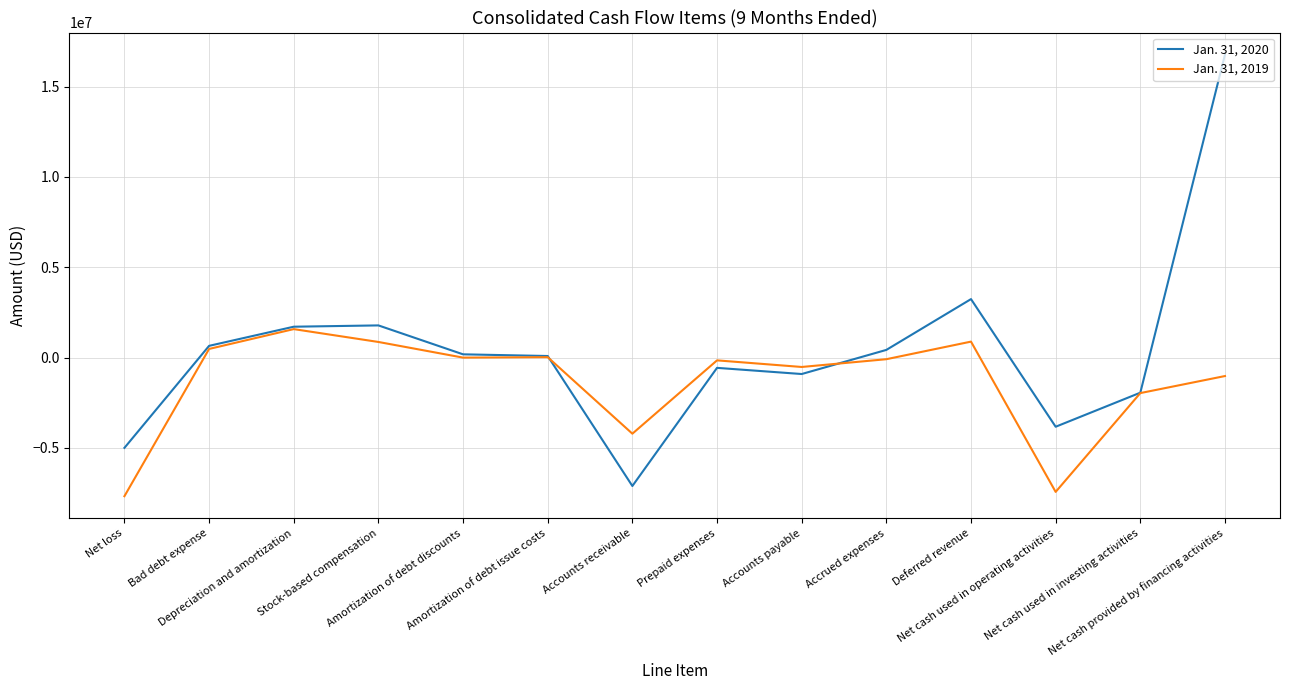

Which series has the largest range (max minus min)?

Jan. 31, 2020